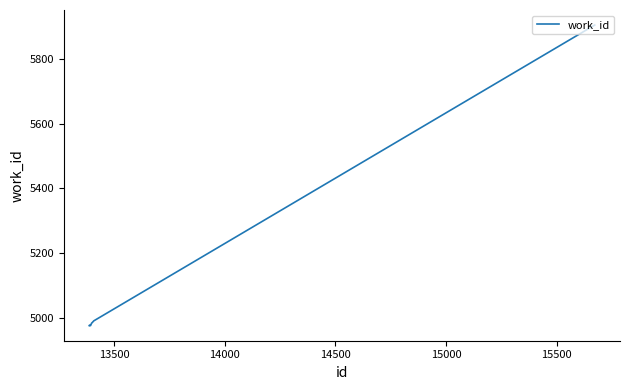

What is the greatest value displayed?

5904